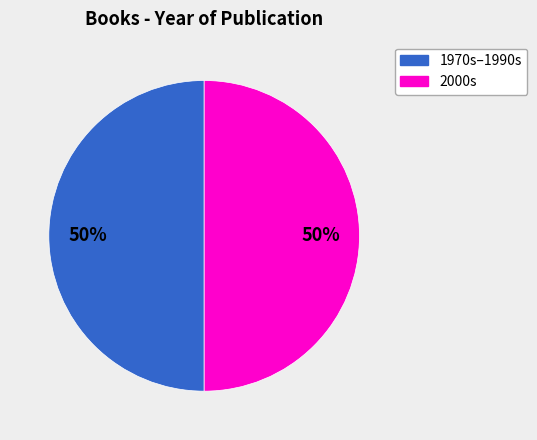

How many slices are in this pie chart?

2